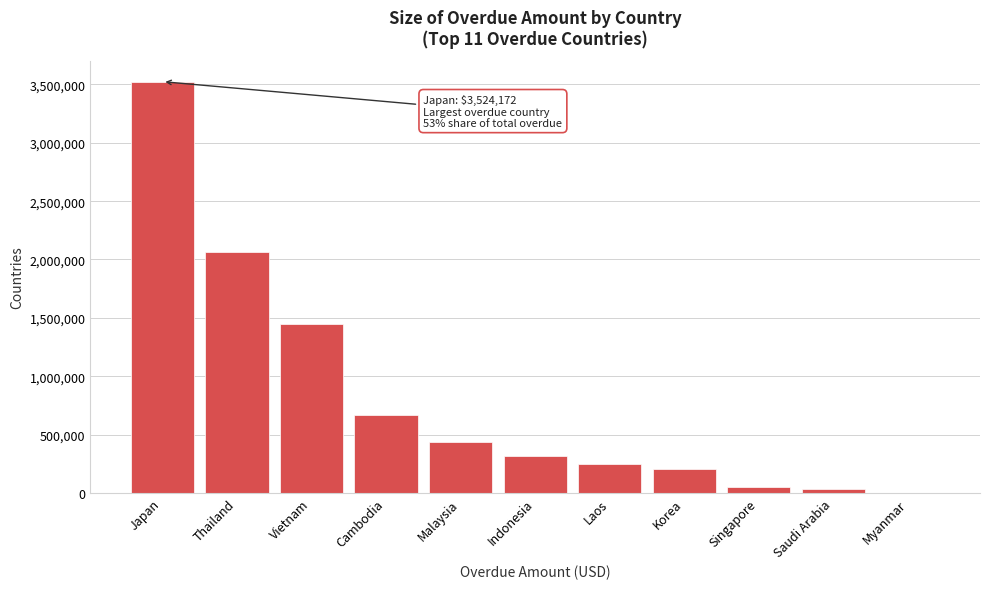

What value does the data have at Laos?

249603.6